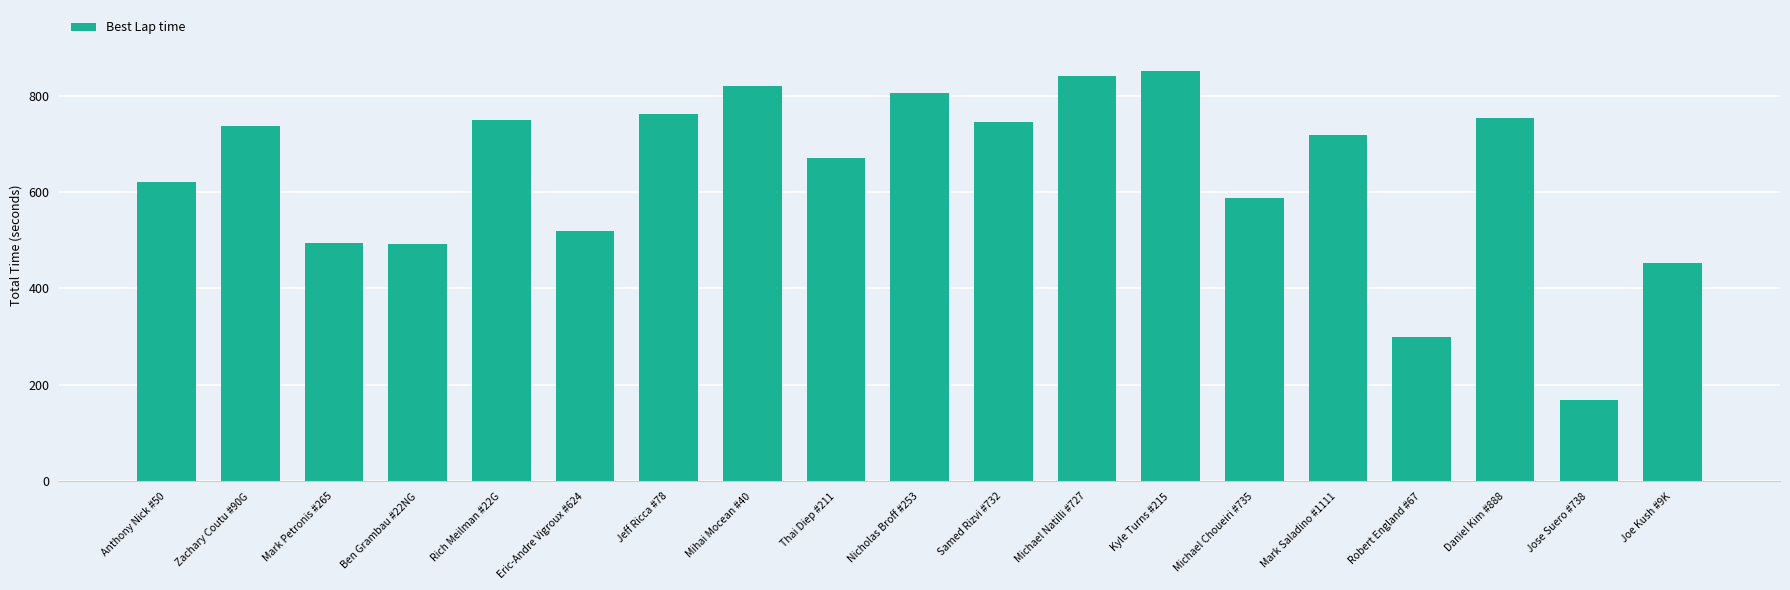

What is the minimum value shown in the chart?

168.9